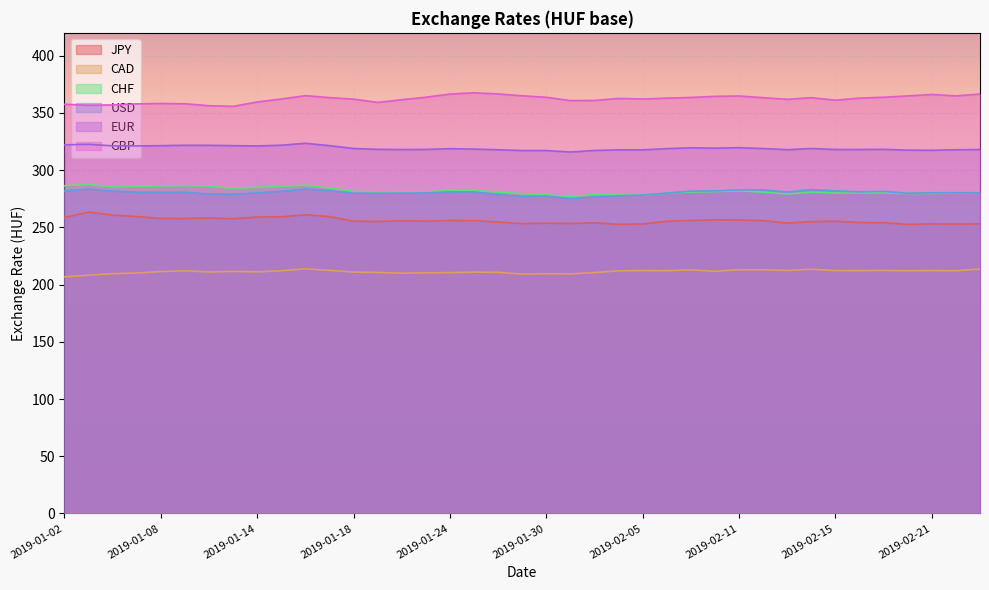

Reading left to right, extract all data points from this chart.

JPY: 2019-01-02=258.6	2019-01-03=263.3	2019-01-04=260.8	2019-01-07=259.4	2019-01-08=257.8	2019-01-09=257.7	2019-01-10=258.3	2019-01-11=257.5	2019-01-14=259.1	2019-01-15=259.2	2019-01-16=261.0	2019-01-17=259.4	2019-01-18=255.4	2019-01-21=255.2	2019-01-22=255.7	2019-01-23=255.4	2019-01-24=256.0	2019-01-25=255.9	2019-01-28=254.7	2019-01-29=253.3	2019-01-30=253.7	2019-01-31=253.3	2019-02-01=254.0	2019-02-04=252.6	2019-02-05=252.9	2019-02-06=255.3	2019-02-07=256.0	2019-02-08=256.6	2019-02-11=256.5	2019-02-12=255.8	2019-02-13=253.7	2019-02-14=255.0	2019-02-15=255.3	2019-02-18=254.2	2019-02-19=254.1	2019-02-20=252.6	2019-02-21=253.1	2019-02-22=252.9	2019-02-25=253.1
CAD: 2019-01-02=206.8	2019-01-03=208.2	2019-01-04=209.6	2019-01-07=210.1	2019-01-08=211.4	2019-01-09=212.0	2019-01-10=211.0	2019-01-11=211.5	2019-01-14=211.1	2019-01-15=212.1	2019-01-16=213.8	2019-01-17=212.4	2019-01-18=210.9	2019-01-21=210.6	2019-01-22=210.0	2019-01-23=210.3	2019-01-24=210.4	2019-01-25=210.9	2019-01-28=210.7	2019-01-29=209.1	2019-01-30=209.5	2019-01-31=209.4	2019-02-01=210.5	2019-02-04=212.0	2019-02-05=212.2	2019-02-06=212.2	2019-02-07=212.8	2019-02-08=211.6	2019-02-11=213.0	2019-02-12=213.0	2019-02-13=212.3	2019-02-14=213.4	2019-02-15=212.2	2019-02-18=212.2	2019-02-19=212.3	2019-02-20=212.1	2019-02-21=212.3	2019-02-22=212.1	2019-02-25=213.5
CHF: 2019-01-02=286.4	2019-01-03=287.4	2019-01-04=285.4	2019-01-07=285.7	2019-01-08=286.2	2019-01-09=286.5	2019-01-10=286.0	2019-01-11=283.9	2019-01-14=285.1	2019-01-15=285.8	2019-01-16=286.9	2019-01-17=284.3	2019-01-18=281.5	2019-01-21=280.5	2019-01-22=280.7	2019-01-23=280.6	2019-01-24=282.7	2019-01-25=282.1	2019-01-28=280.9	2019-01-29=279.4	2019-01-30=278.5	2019-01-31=276.9	2019-02-01=278.6	2019-02-04=278.4	2019-02-05=278.1	2019-02-06=279.8	2019-02-07=280.9	2019-02-08=281.2	2019-02-11=281.9	2019-02-12=280.8	2019-02-13=279.2	2019-02-14=280.6	2019-02-15=280.1	2019-02-18=280.1	2019-02-19=280.2	2019-02-20=279.5	2019-02-21=279.7	2019-02-22=280.0	2019-02-25=280.4
USD: 2019-01-02=281.7	2019-01-03=283.5	2019-01-04=281.7	2019-01-07=280.7	2019-01-08=280.6	2019-01-09=280.7	2019-01-10=279.2	2019-01-11=279.0	2019-01-14=280.2	2019-01-15=281.5	2019-01-16=283.5	2019-01-17=282.1	2019-01-18=279.8	2019-01-21=279.9	2019-01-22=279.9	2019-01-23=280.1	2019-01-24=280.9	2019-01-25=281.0	2019-01-28=278.6	2019-01-29=277.2	2019-01-30=277.4	2019-01-31=275.0	2019-02-01=276.6	2019-02-04=277.6	2019-02-05=278.2	2019-02-06=279.9	2019-02-07=281.7	2019-02-08=281.9	2019-02-11=282.8	2019-02-12=282.8	2019-02-13=280.8	2019-02-14=283.1	2019-02-15=281.9	2019-02-18=281.1	2019-02-19=281.5	2019-02-20=279.8	2019-02-21=280.2	2019-02-22=280.3	2019-02-25=280.2
EUR: 2019-01-02=322.2	2019-01-03=322.6	2019-01-04=321.2	2019-01-07=321.2	2019-01-08=321.4	2019-01-09=321.8	2019-01-10=321.8	2019-01-11=321.4	2019-01-14=321.2	2019-01-15=321.8	2019-01-16=323.5	2019-01-17=321.4	2019-01-18=318.9	2019-01-21=318.2	2019-01-22=318.0	2019-01-23=318.1	2019-01-24=318.8	2019-01-25=318.4	2019-01-28=317.9	2019-01-29=317.1	2019-01-30=317.1	2019-01-31=315.9	2019-02-01=317.2	2019-02-04=317.8	2019-02-05=317.8	2019-02-06=318.8	2019-02-07=319.6	2019-02-08=319.2	2019-02-11=319.6	2019-02-12=318.9	2019-02-13=317.9	2019-02-14=318.9	2019-02-15=318.1	2019-02-18=318.1	2019-02-19=318.2	2019-02-20=317.5	2019-02-21=317.4	2019-02-22=317.8	2019-02-25=318.0
GBP: 2019-01-02=357.6	2019-01-03=356.8	2019-01-04=357.0	2019-01-07=357.9	2019-01-08=358.3	2019-01-09=358.0	2019-01-10=356.3	2019-01-11=355.8	2019-01-14=359.6	2019-01-15=362.2	2019-01-16=365.1	2019-01-17=363.4	2019-01-18=362.0	2019-01-21=359.2	2019-01-22=361.6	2019-01-23=363.7	2019-01-24=366.5	2019-01-25=367.6	2019-01-28=366.6	2019-01-29=365.0	2019-01-30=363.7	2019-01-31=360.8	2019-02-01=360.9	2019-02-04=362.7	2019-02-05=362.2	2019-02-06=362.9	2019-02-07=363.6	2019-02-08=364.5	2019-02-11=364.8	2019-02-12=363.4	2019-02-13=361.9	2019-02-14=363.4	2019-02-15=361.2	2019-02-18=363.0	2019-02-19=363.7	2019-02-20=364.9	2019-02-21=366.1	2019-02-22=364.9	2019-02-25=366.5